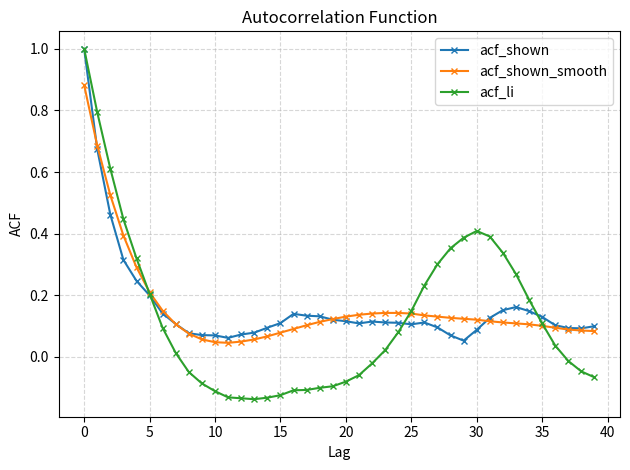

After their last crossing, which series has the higher values: acf_shown or acf_li?

acf_shown